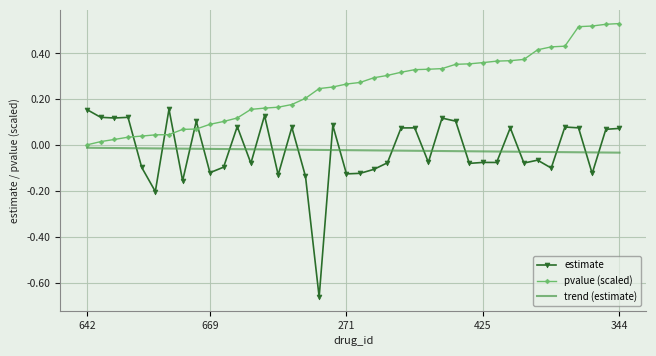

In estimate, how many points are lower than both neighbors (excluding endpoints)?

14